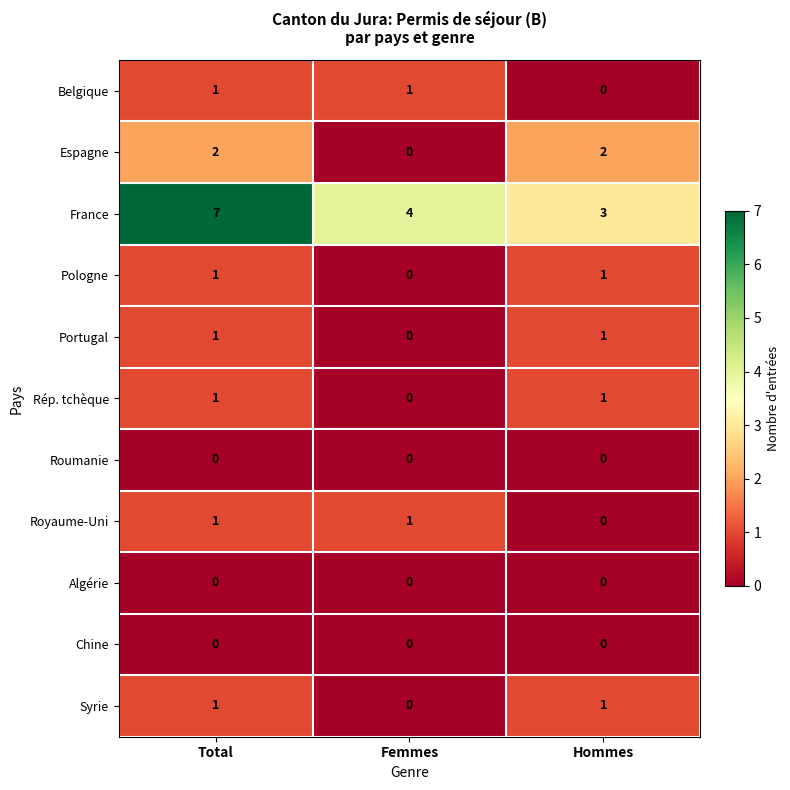

Which label corresponds to the largest value in the chart?

Total